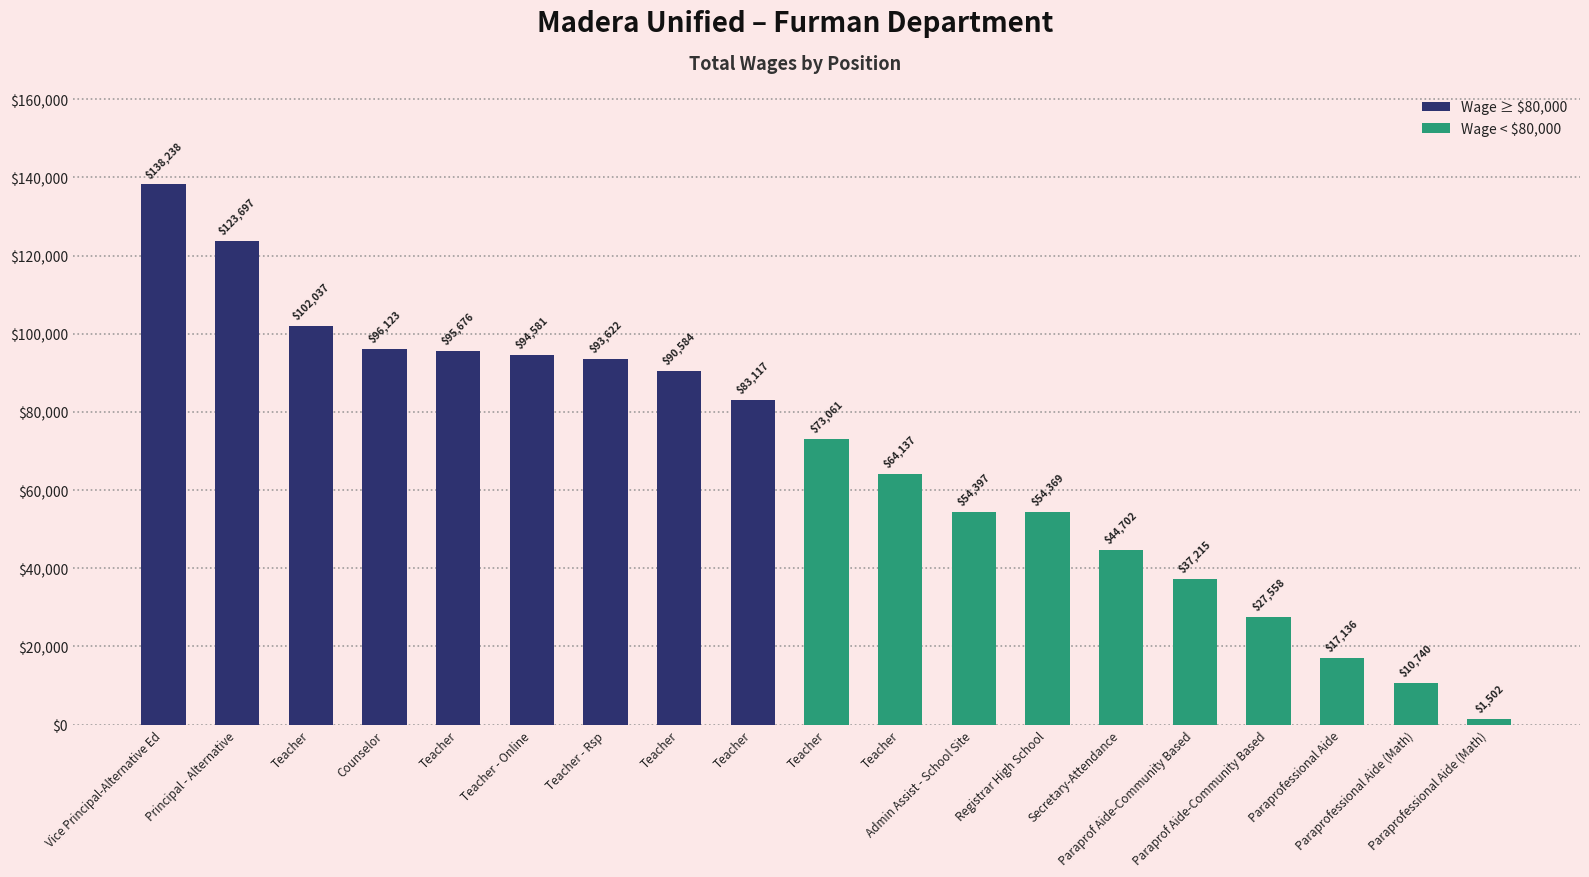

Approximately how many times larger is the value at Paraprof Aide-Community Based compared to Teacher?

0.6